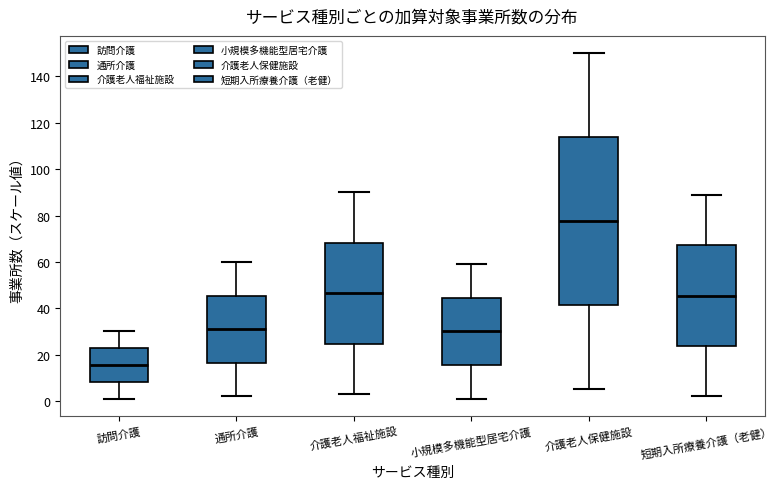

Reading left to right, read every box against the y-axis: the position of its median line, the range the box covers, and the ends of its whiskers. The values are not printed on the chart, so give them approximately, as read against the axis.

訪問介護: median 16, box 8 to 22, whiskers 2 to 30
通所介護: median 32, box 16 to 46, whiskers 2 to 60
介護老人福祉施設: median 46, box 24 to 68, whiskers 4 to 90
小規模多機能型居宅介護: median 30, box 16 to 44, whiskers 2 to 60
介護老人保健施設: median 78, box 42 to 114, whiskers 6 to 150
短期入所療養介護（老健）: median 46, box 24 to 68, whiskers 2 to 90